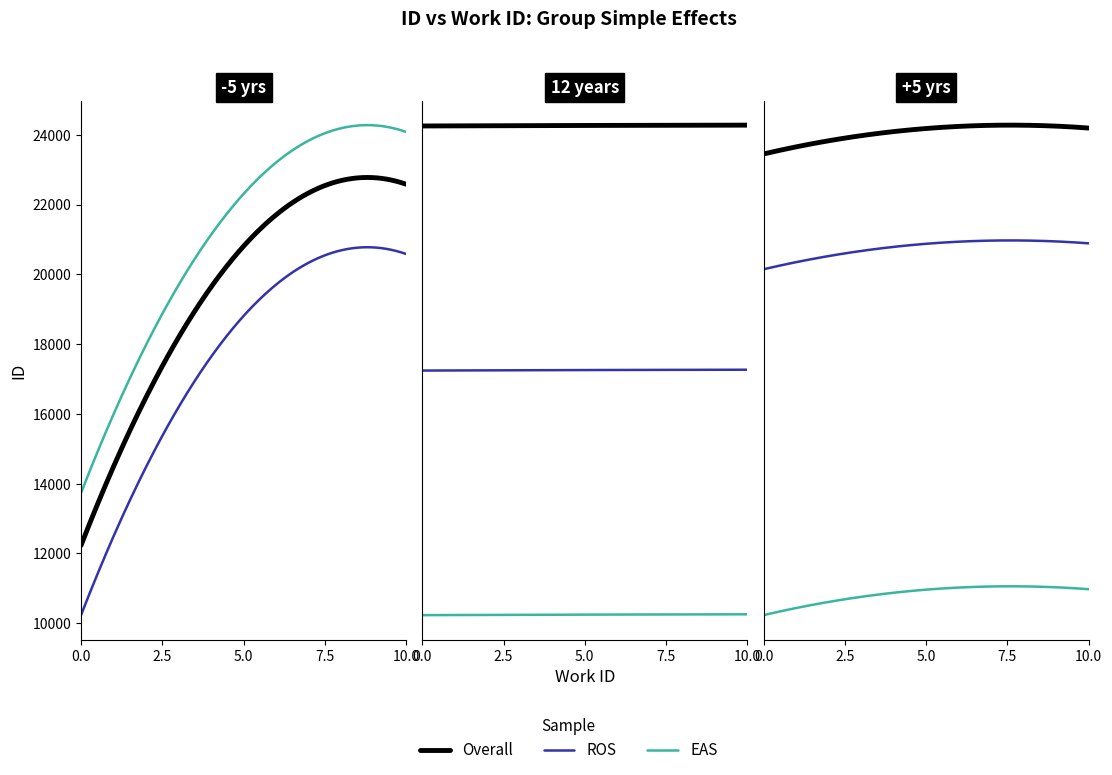

True or false: Overall and EAS intersect in this chart.

False